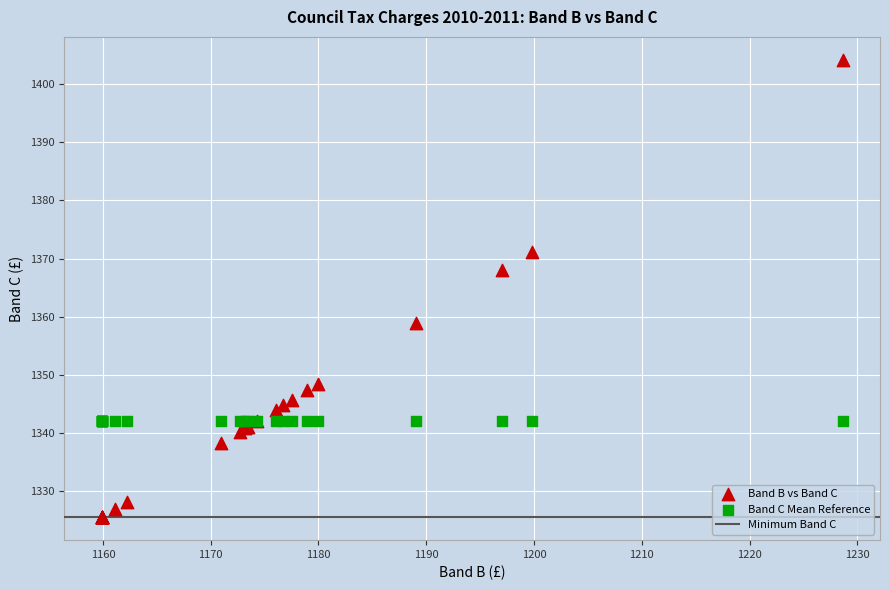

Which series reaches the maximum Y coordinate?

Band B vs Band C